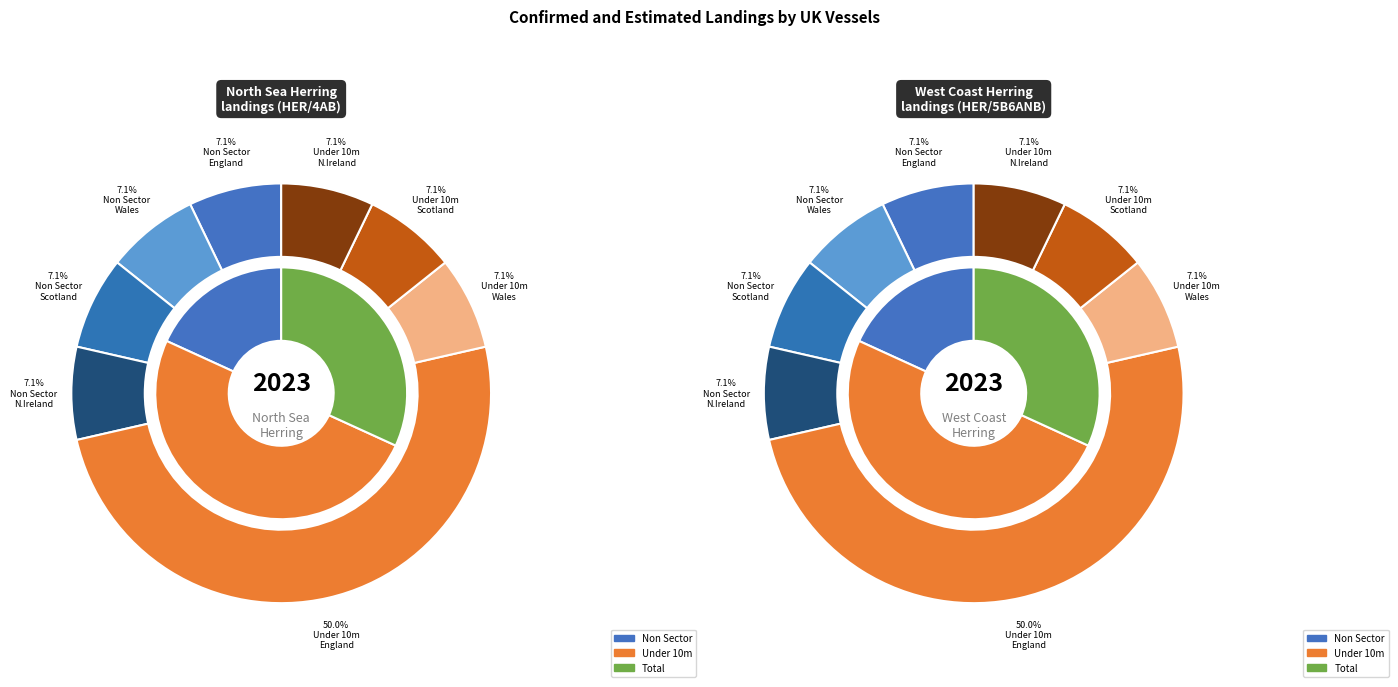

Which slice is the smallest?

Non Sector - England